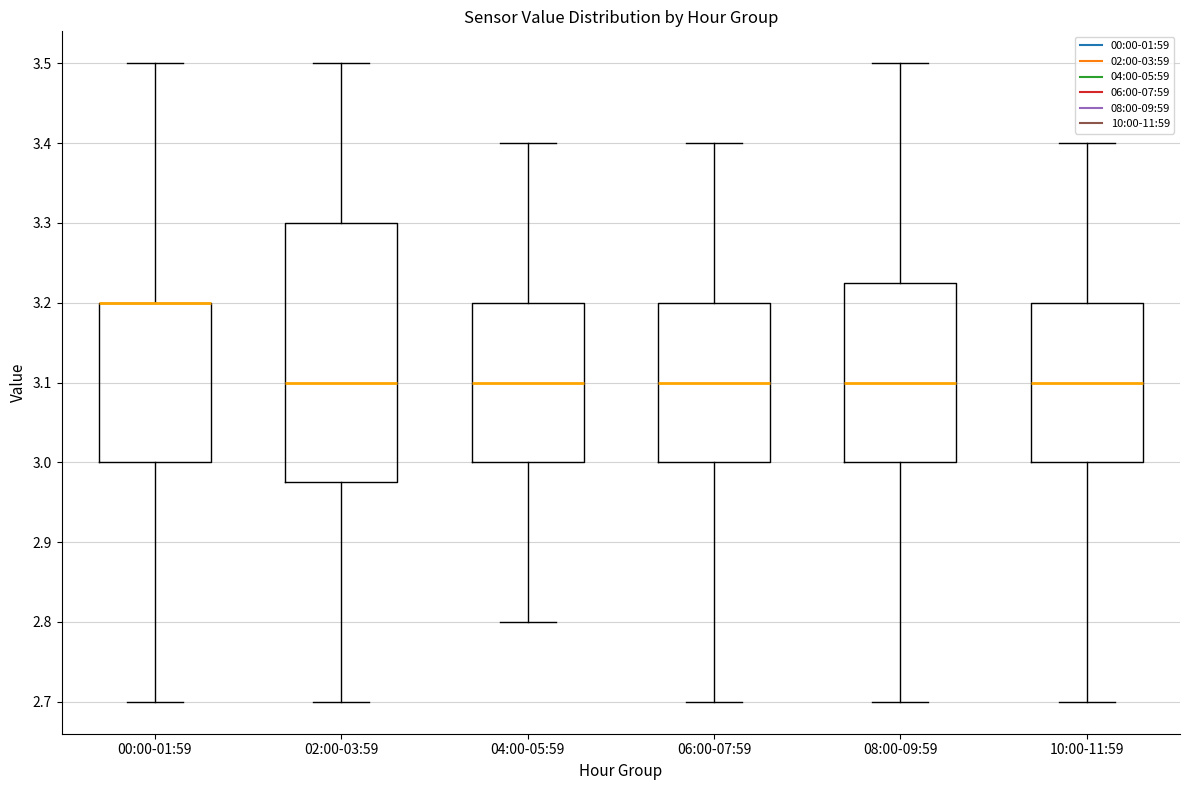

Reading left to right, read every box against the y-axis: the position of its median line, the range the box covers, and the ends of its whiskers. The values are not printed on the chart, so give them approximately, as read against the axis.

00:00-01:59: median 3.20 (drawn on the box's upper edge), box 3.00 to 3.20, whiskers 2.70 to 3.50
02:00-03:59: median 3.10, box 2.98 to 3.30, whiskers 2.70 to 3.50
04:00-05:59: median 3.10, box 3.00 to 3.20, whiskers 2.80 to 3.40
06:00-07:59: median 3.10, box 3.00 to 3.20, whiskers 2.70 to 3.40
08:00-09:59: median 3.10, box 3.00 to 3.23, whiskers 2.70 to 3.50
10:00-11:59: median 3.10, box 3.00 to 3.20, whiskers 2.70 to 3.40